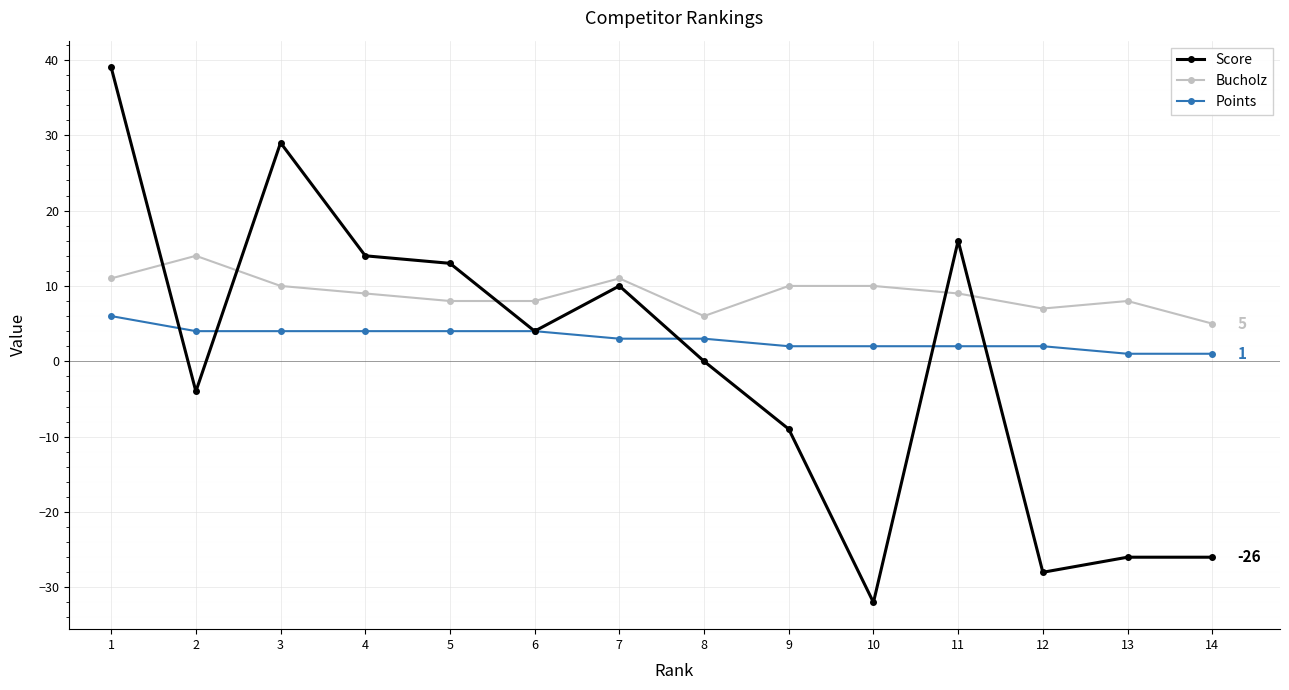

What is the value of the Bucholz point at the 8th from the left?

6